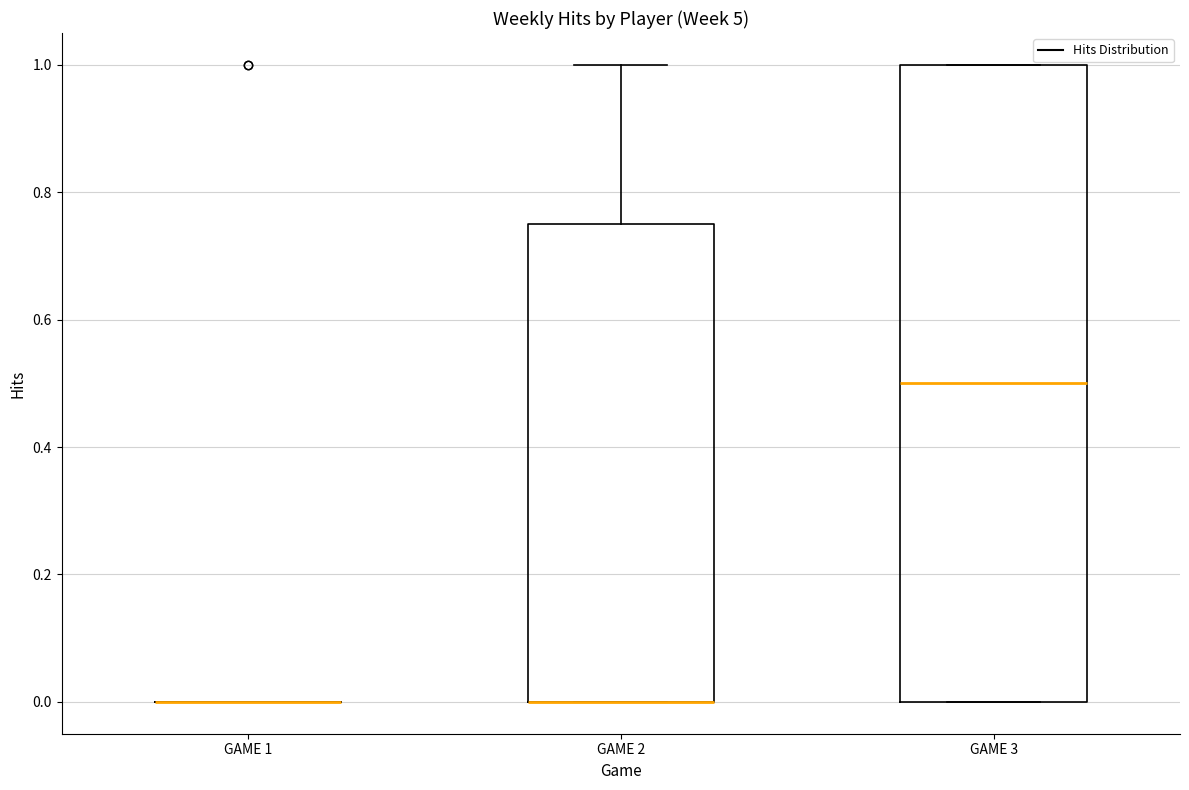

Reading left to right, transcribe this box plot: for each box, give where its median line is, the range the box spans, and where its two whiskers end, as read against the y-axis. The values are not printed on the chart, so give them approximately, as read against the axis.

GAME 1: box collapsed to a line at 0.00, whiskers 0.00 to 0.00
GAME 2: median 0.00 (drawn on the box's lower edge), box 0.00 to 0.76, whiskers 0.00 to 1.00
GAME 3: median 0.50, box 0.00 to 1.00, whiskers 0.00 to 1.00